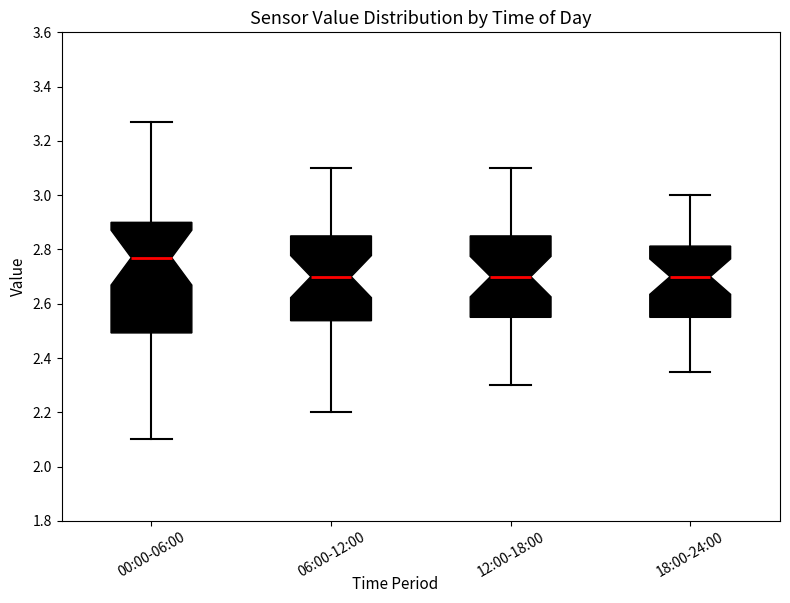

Reading left to right, read every box against the y-axis: the position of its median line, the range the box covers, and the ends of its whiskers. The values are not printed on the chart, so give them approximately, as read against the axis.

00:00-06:00: median 2.78, box 2.50 to 2.90, whiskers 2.10 to 3.28
06:00-12:00: median 2.70, box 2.54 to 2.86, whiskers 2.20 to 3.10
12:00-18:00: median 2.70, box 2.56 to 2.86, whiskers 2.30 to 3.10
18:00-24:00: median 2.70, box 2.56 to 2.82, whiskers 2.36 to 3.00